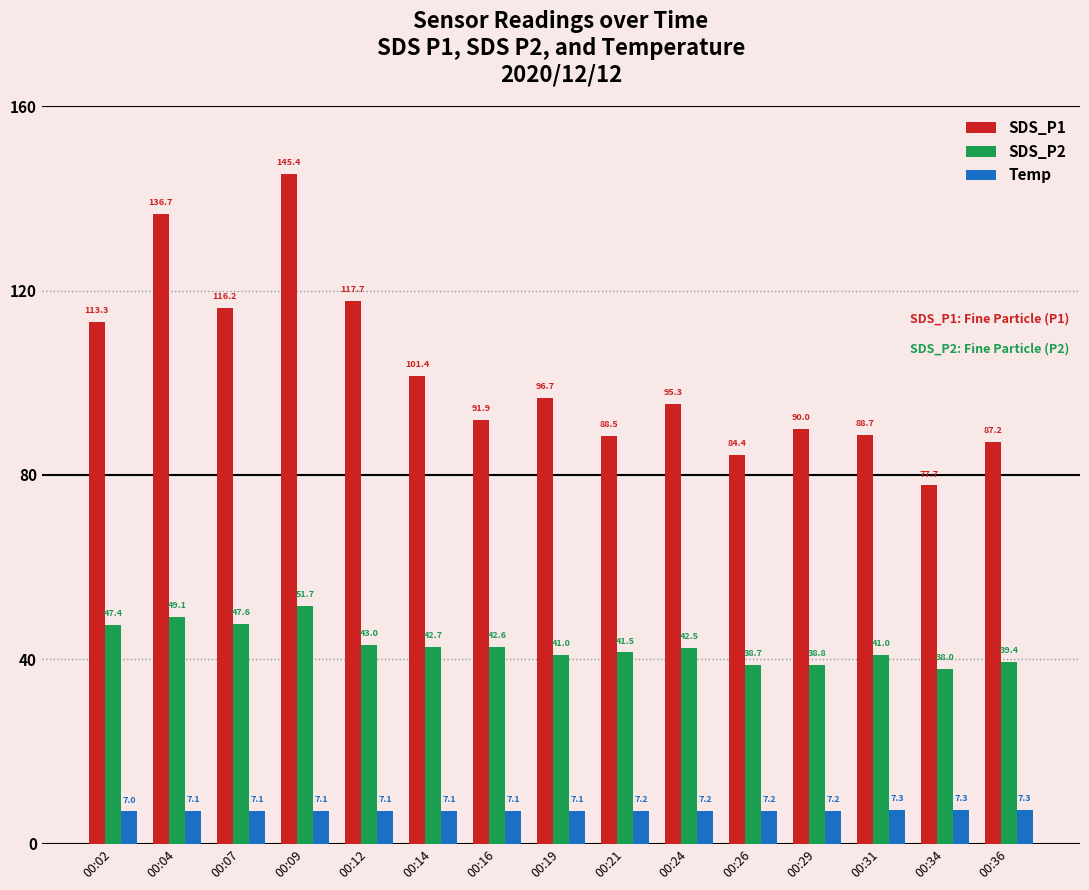

Rank the series at 00:24 from highest to lowest value.

SDS_P1, SDS_P2, Temp